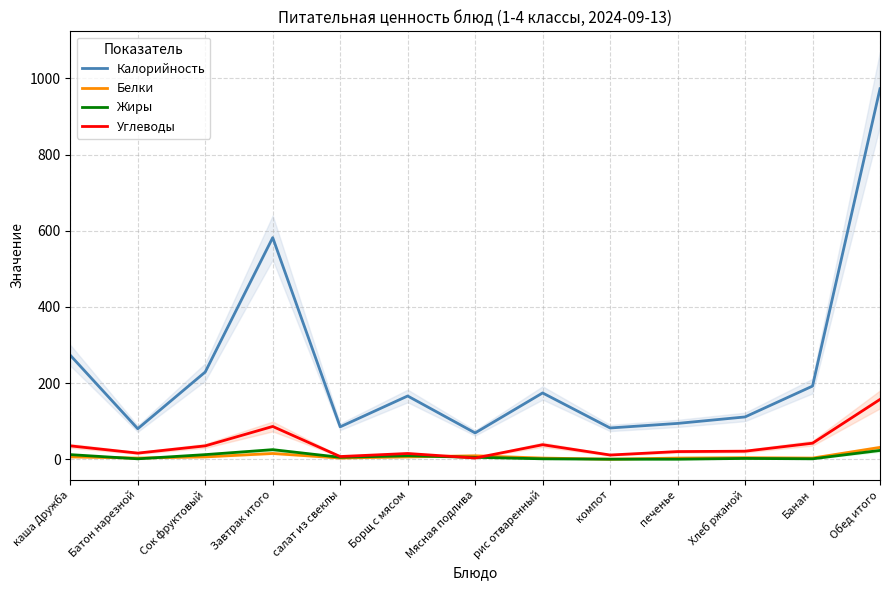

At which category is the sum across all series the highest?

Обед итого